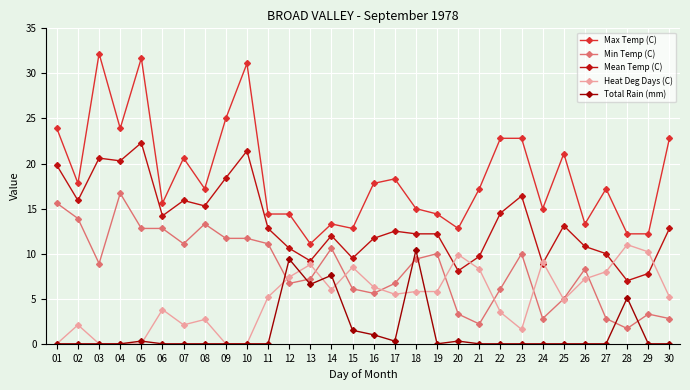

Does the chart have visible grid lines?

Yes